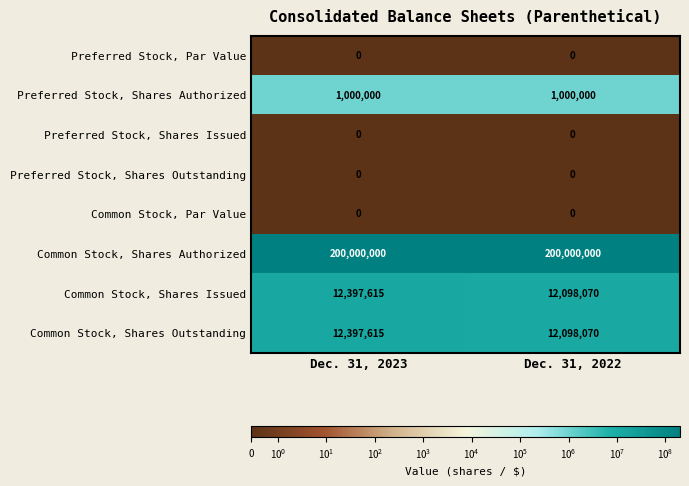

Reading left to right, what are all the values shown in this chart?

Preferred Stock, Par Value: Dec. 31, 2023=0	Dec. 31, 2022=0
Preferred Stock, Shares Authorized: Dec. 31, 2023=1000000	Dec. 31, 2022=1000000
Preferred Stock, Shares Issued: Dec. 31, 2023=0	Dec. 31, 2022=0
Preferred Stock, Shares Outstanding: Dec. 31, 2023=0	Dec. 31, 2022=0
Common Stock, Par Value: Dec. 31, 2023=0	Dec. 31, 2022=0
Common Stock, Shares Authorized: Dec. 31, 2023=200000000	Dec. 31, 2022=200000000
Common Stock, Shares Issued: Dec. 31, 2023=12397615	Dec. 31, 2022=12098070
Common Stock, Shares Outstanding: Dec. 31, 2023=12397615	Dec. 31, 2022=12098070